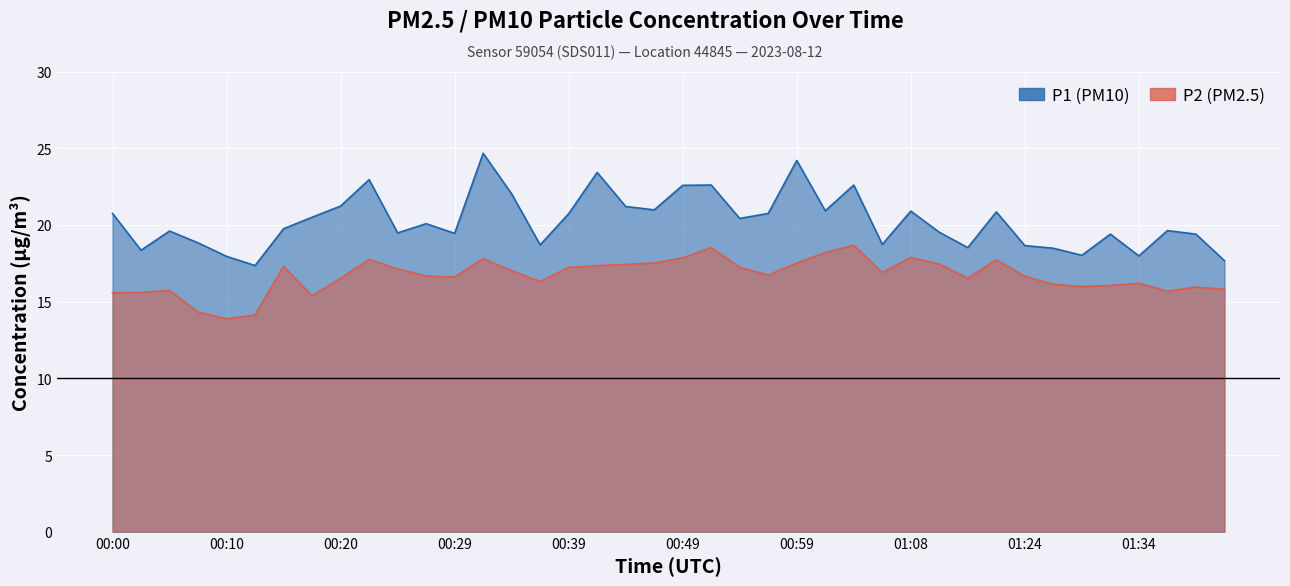

At how many categories does at least one series exceed 15?

40